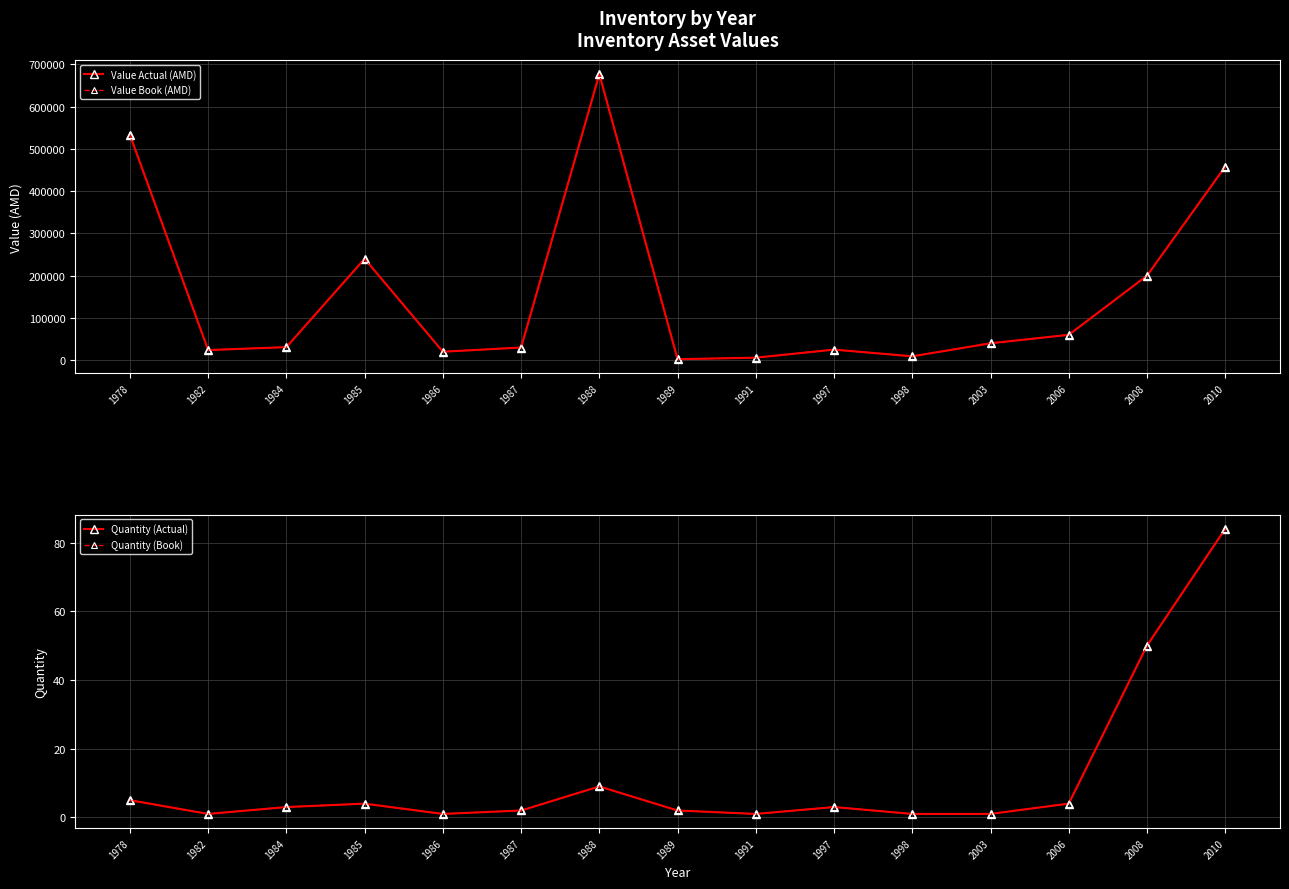

Which category has the lowest value in the Quantity (Actual) series?

1982